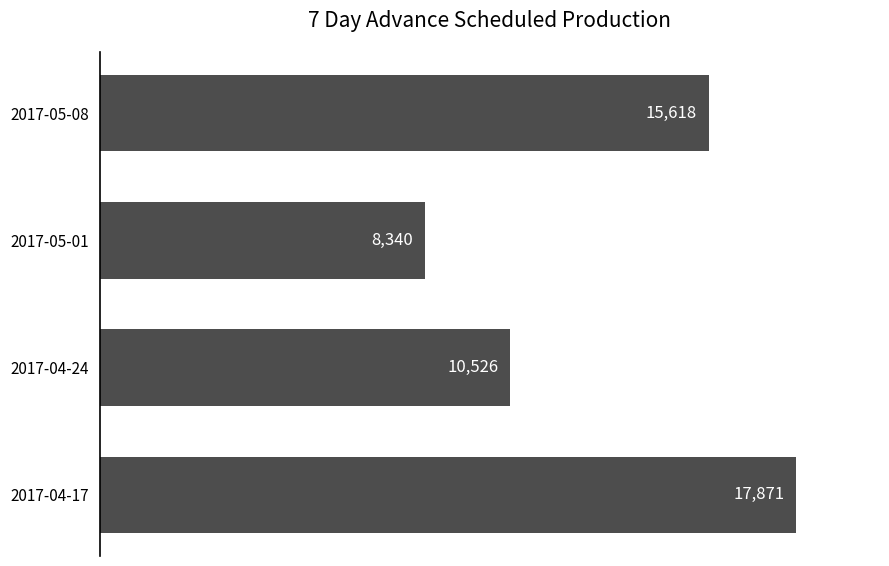

Approximately how many times larger is the value at 2017-04-24 compared to 2017-04-17?

0.6